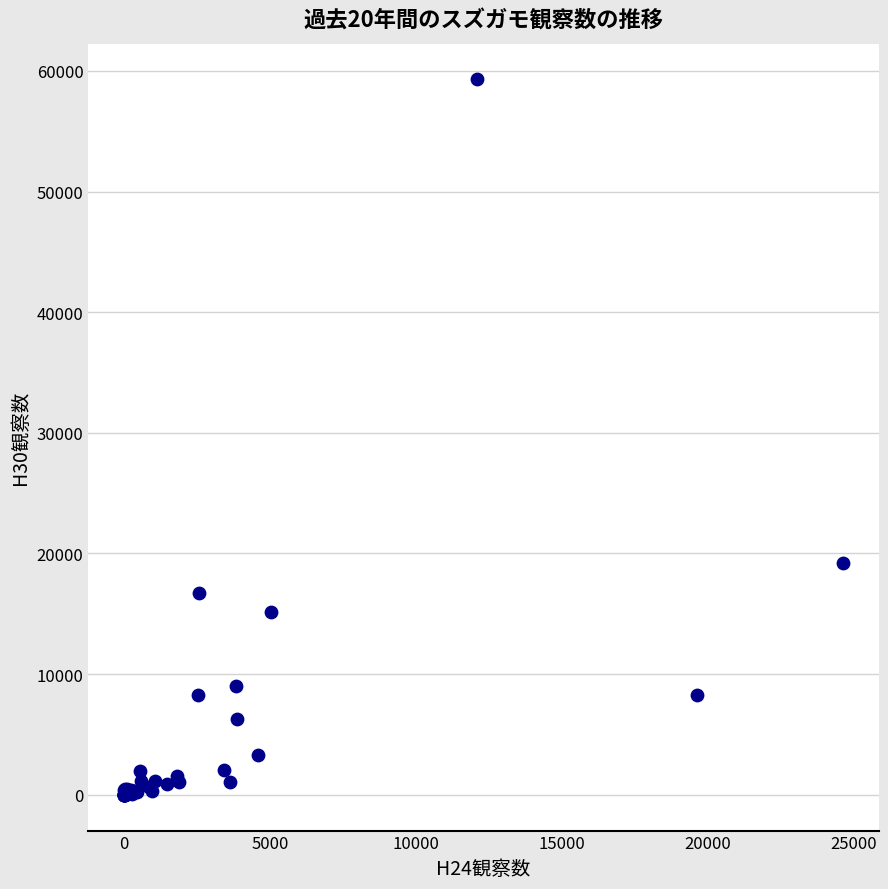

What Y value in the scatter plot is closest to 29644?

19194